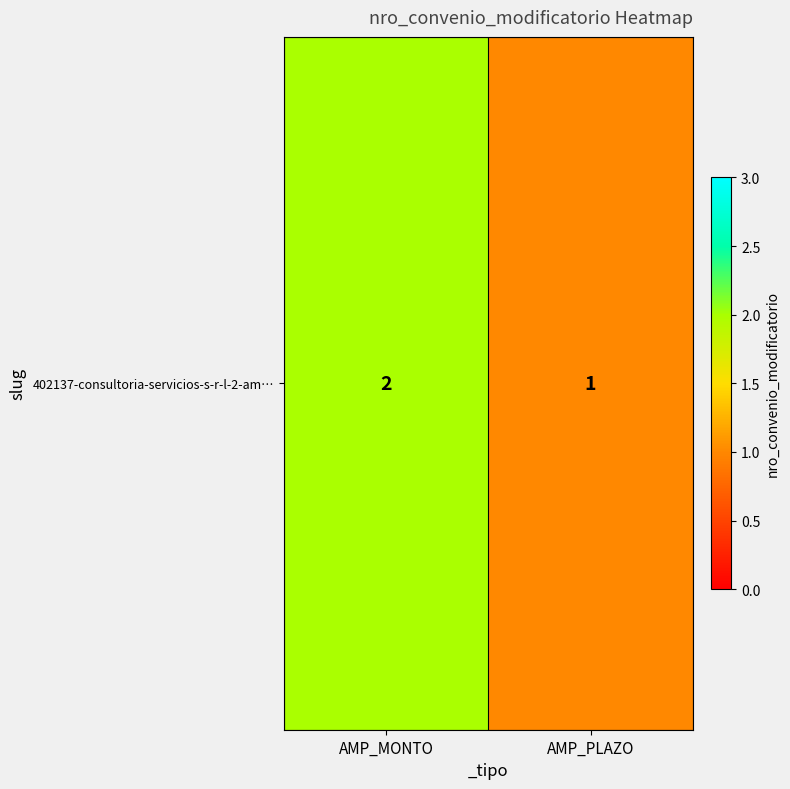

What is the ratio of the value at AMP_MONTO to the value at AMP_PLAZO?

2.0